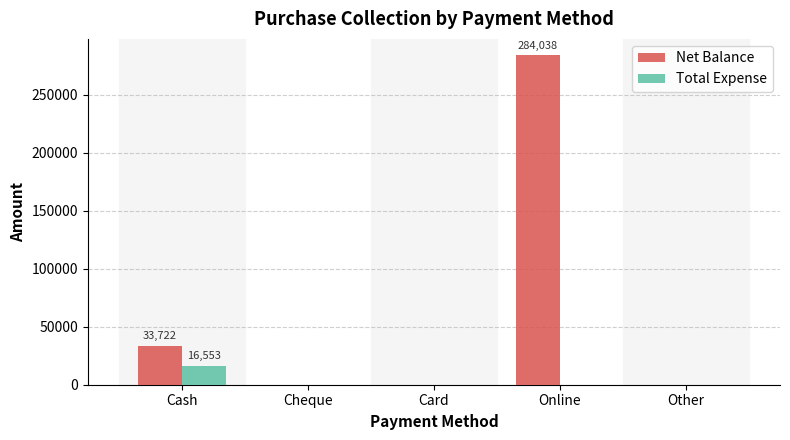

The Net Balance series shows 0 at Cheque. True or false?

True